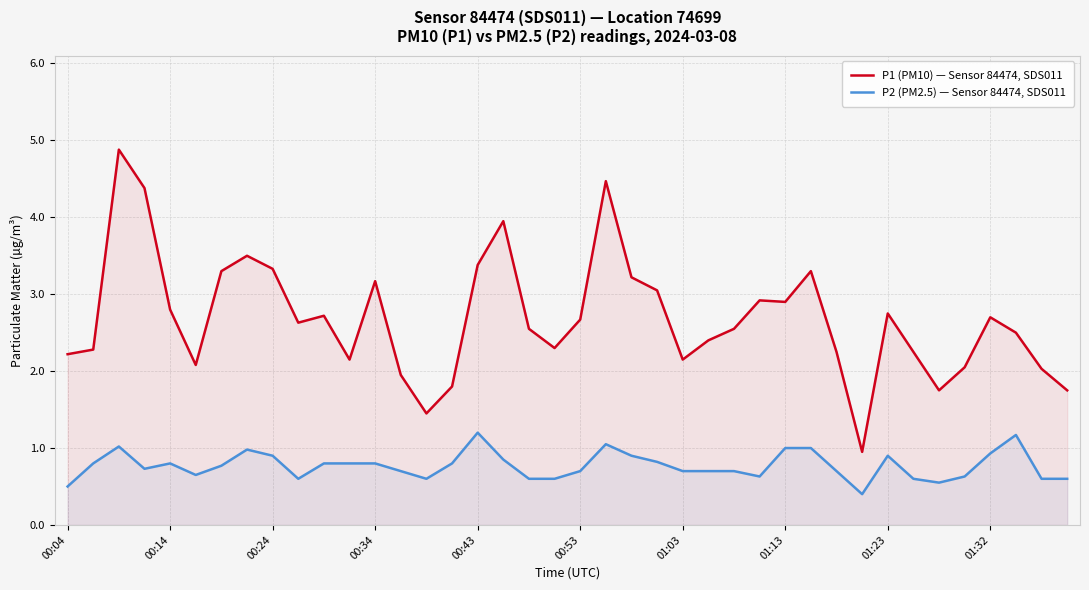

The value of P2 (PM2.5) — Sensor 84474, SDS011 at 01:03 is 0.7. True or false?

True